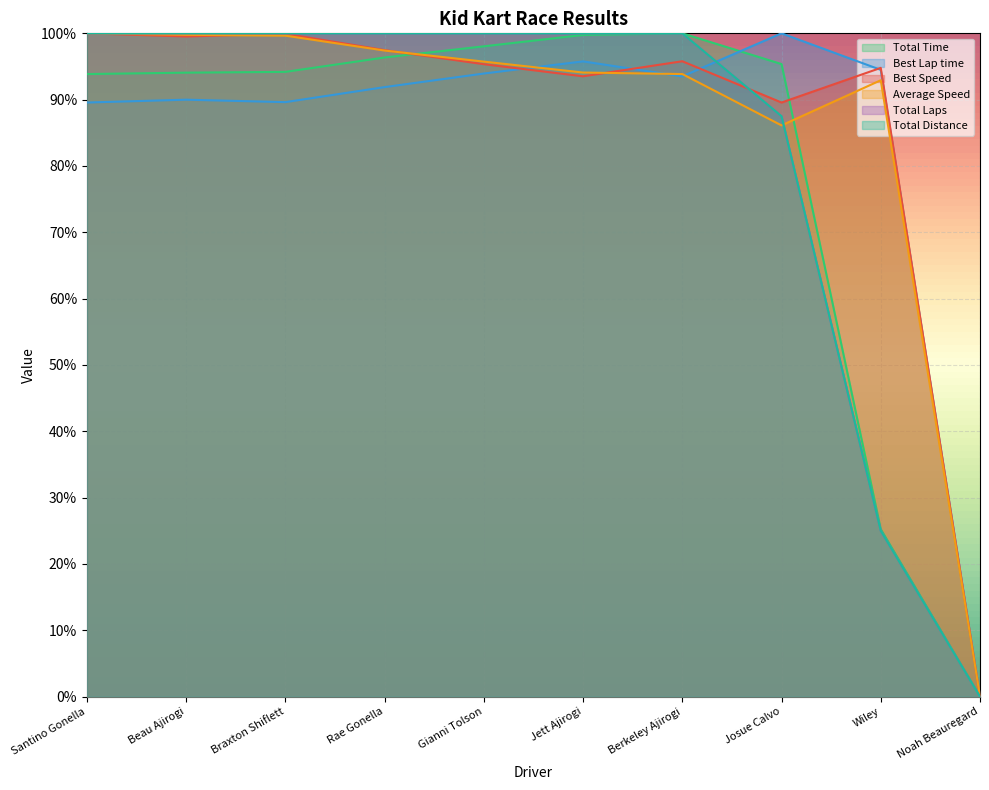

Where does the Total Time series first go above 95?

Rae Gonella